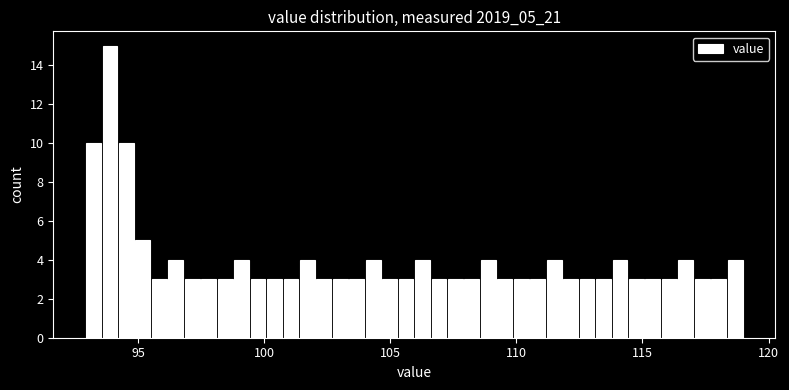

Read against the x-axis, roughly where is the centre of the tallest bar?

94.0